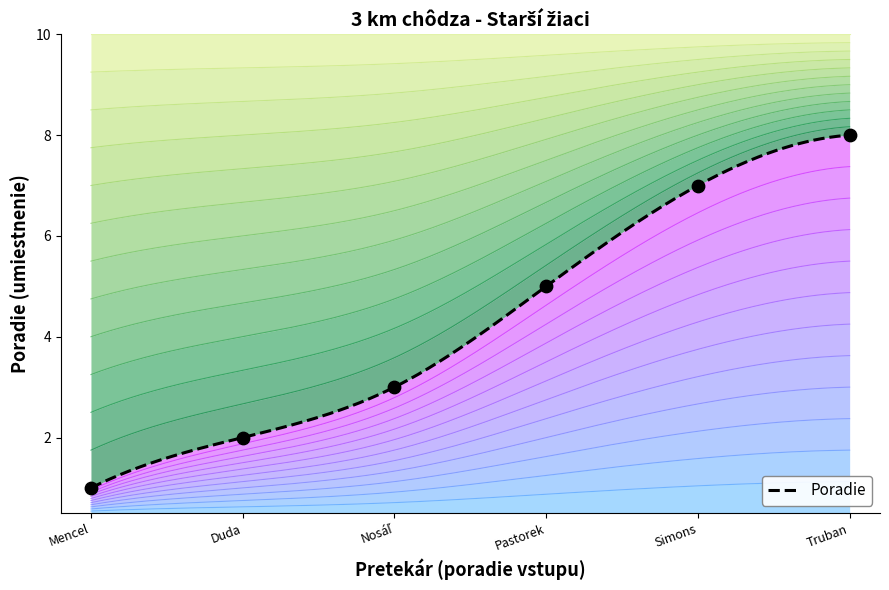

What is the change in value from Mencel to Simons?

+6